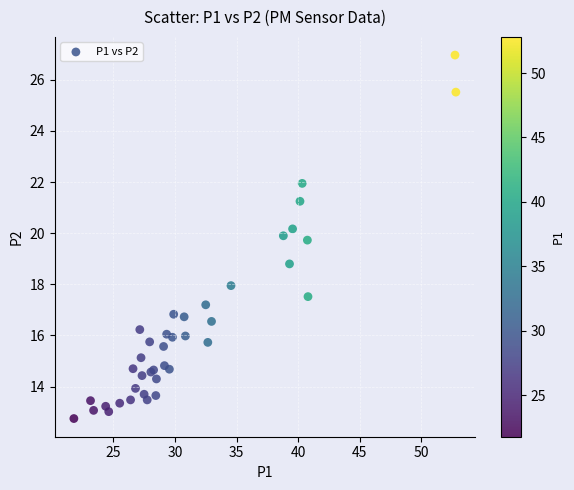

What Y value in the scatter plot is closest to 19?

18.8